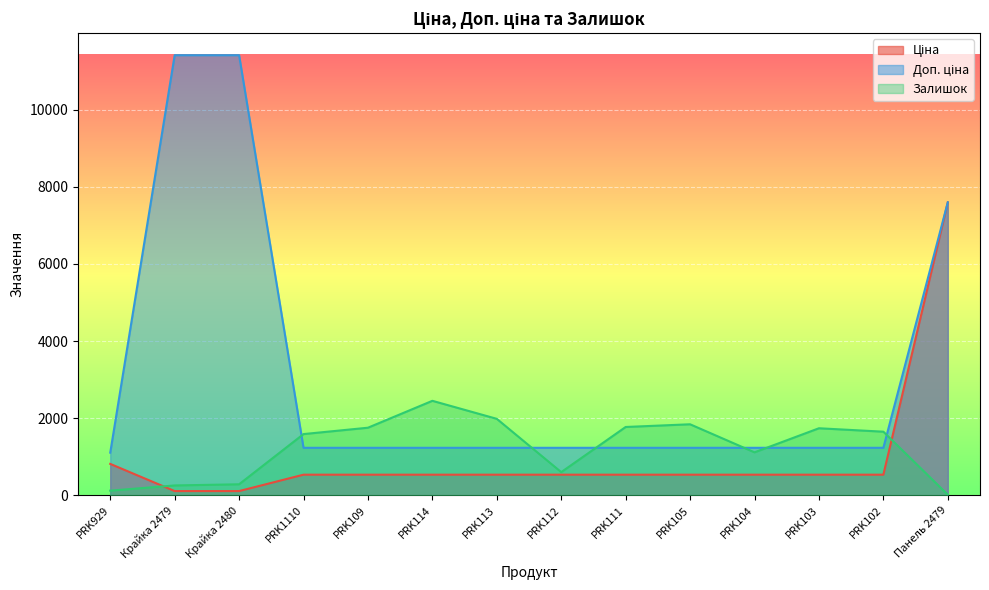

What are all the series names shown in the legend?

Ціна, Доп. ціна, Залишок